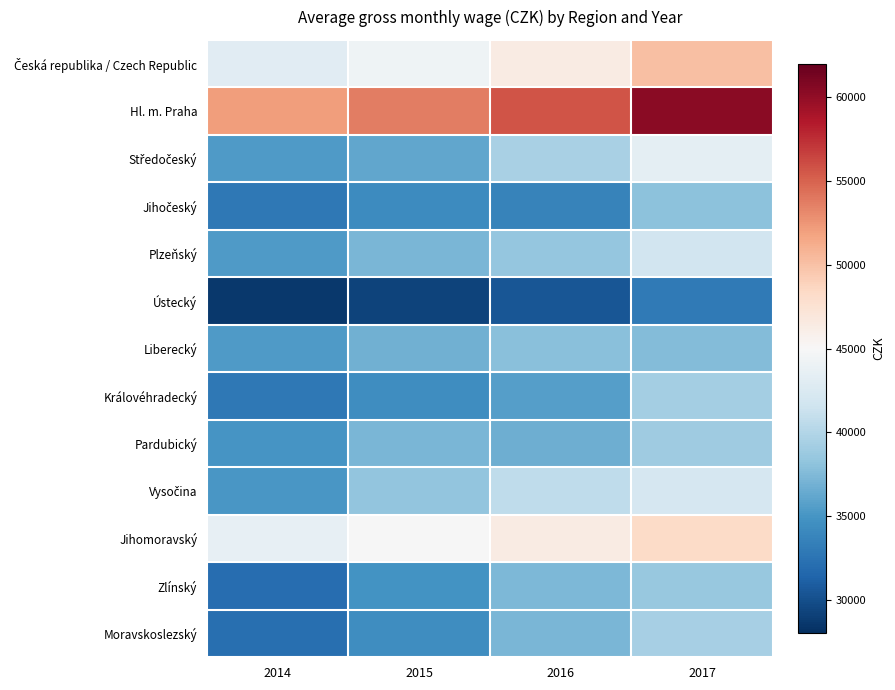

Which series has the widest spread of values?

Hl. m. Praha